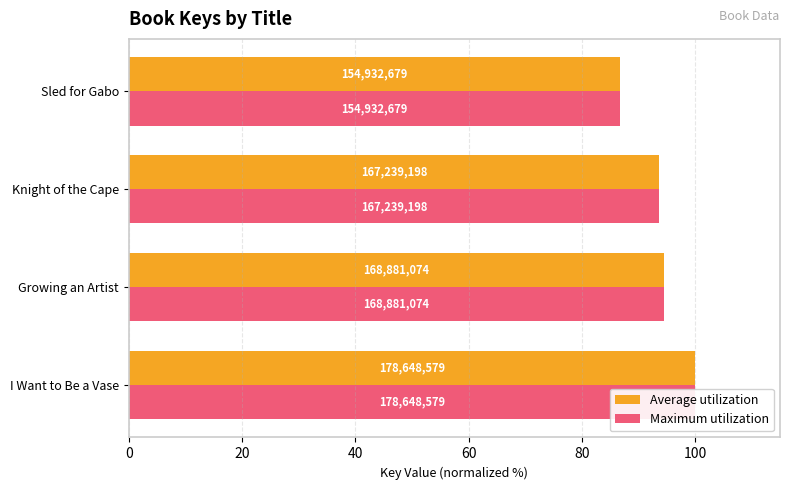

At Growing an Artist, list the series in order from largest to smallest.

Average utilization, Maximum utilization